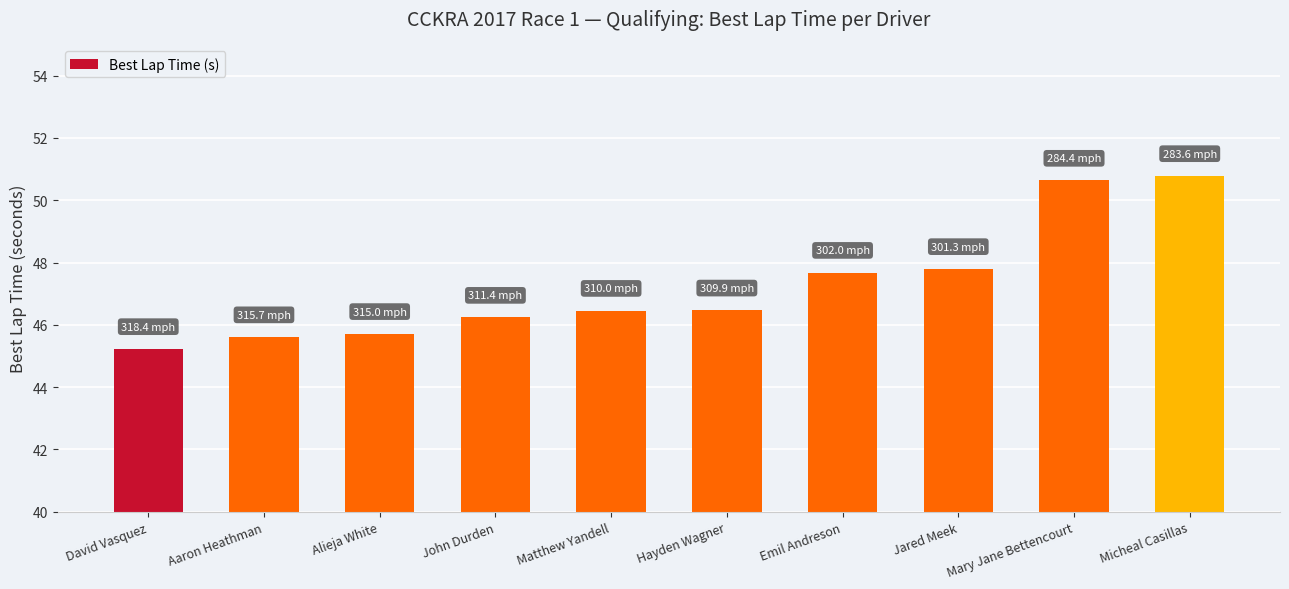

What is the value of the 6th bar from the left?

46.5